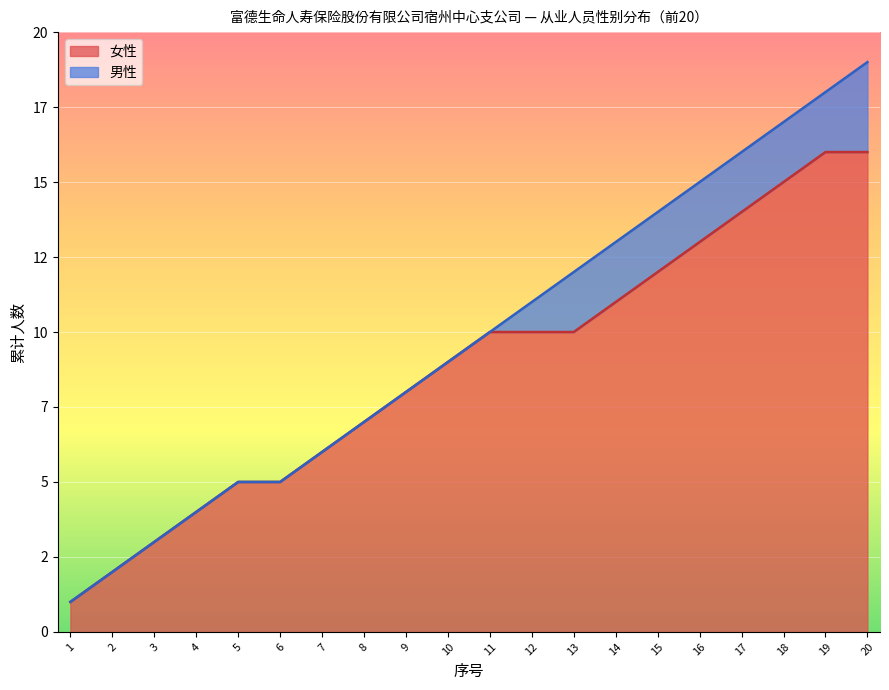

Approximately how many times larger is the value at 10 compared to 1?

9.0